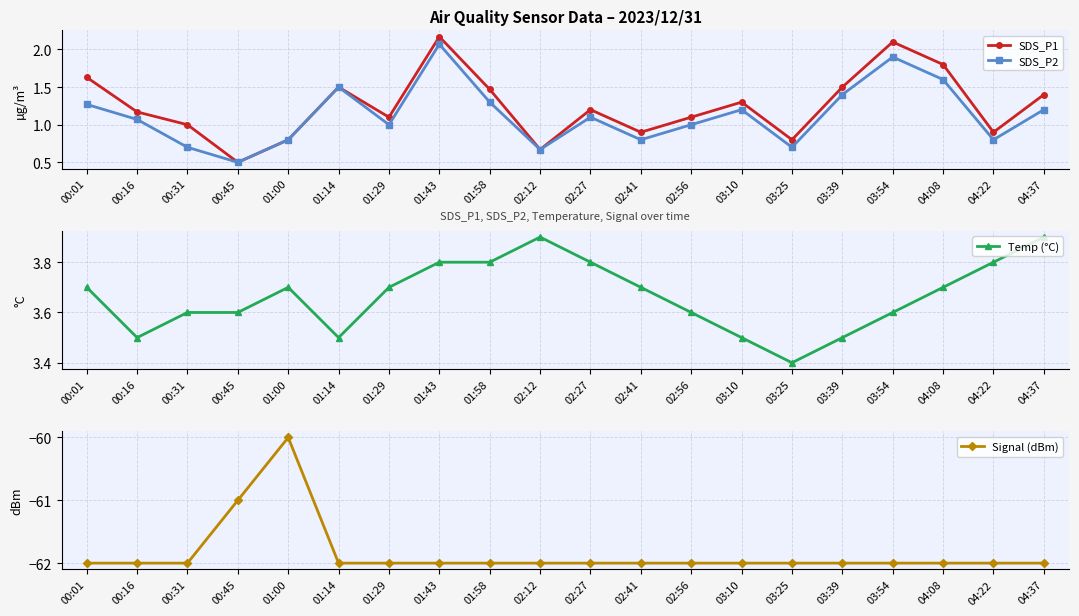

What is the difference between the highest and lowest values at 01:58?

65.8